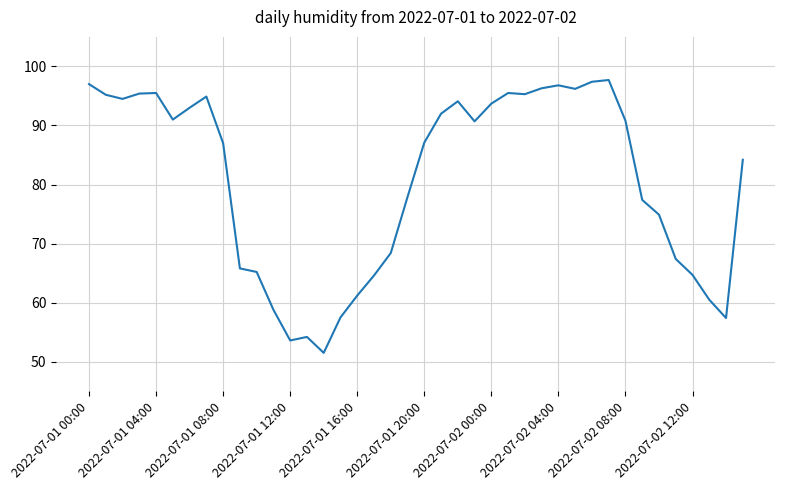

What is the minimum value shown in the chart?

51.5